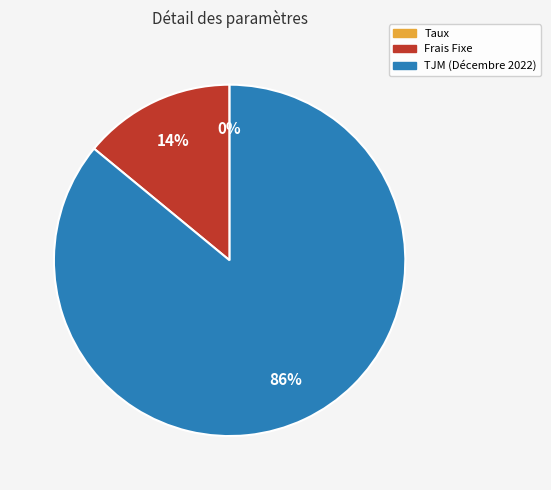

To the nearest percent, what is the average slice percentage?

33%